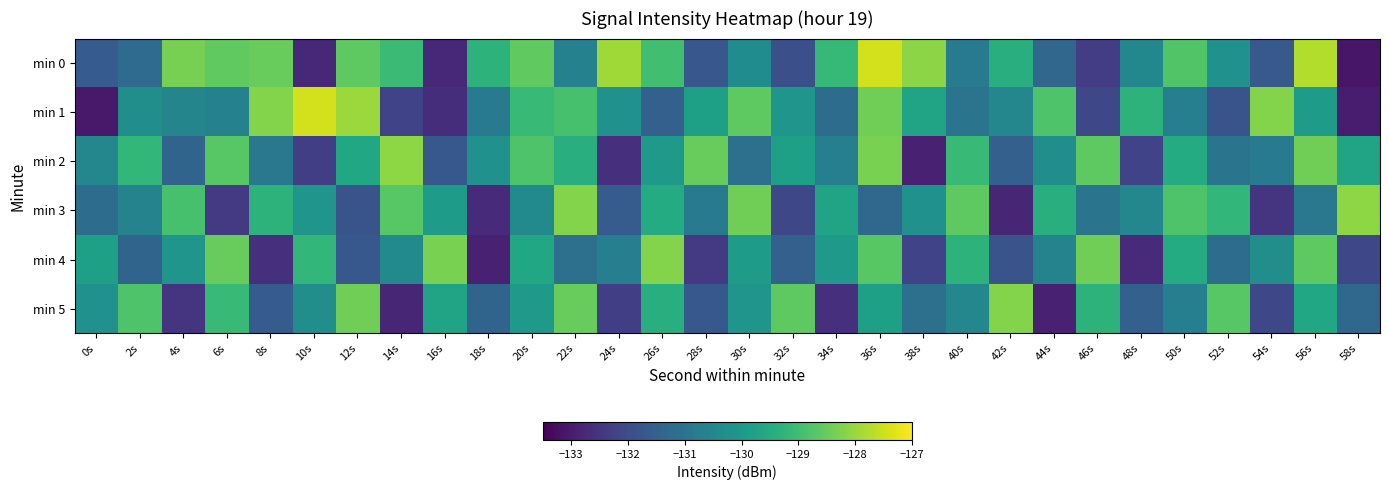

Reading right to left, extract all data points from this chart.

min 0: 58s=-133.1	56s=-127.8	54s=-131.7	52s=-130.2	50s=-128.8	48s=-130.5	46s=-132.3	44s=-131.4	42s=-129.4	40s=-130.9	38s=-128.1	36s=-127.4	34s=-129.1	32s=-131.9	30s=-130.3	28s=-131.7	26s=-129.0	24s=-127.9	22s=-130.6	20s=-128.6	18s=-129.3	16s=-132.8	14s=-129.1	12s=-128.6	10s=-132.7	8s=-128.5	6s=-128.6	4s=-128.3	2s=-131.2	0s=-131.6
min 1: 58s=-133.0	56s=-129.9	54s=-128.2	52s=-131.8	50s=-130.7	48s=-129.3	46s=-132.1	44s=-128.8	42s=-130.5	40s=-131.0	38s=-129.7	36s=-128.4	34s=-131.2	32s=-130.1	30s=-128.6	28s=-129.8	26s=-131.5	24s=-130.2	22s=-128.9	20s=-129.1	18s=-130.8	16s=-132.6	14s=-132.2	12s=-128.0	10s=-127.4	8s=-128.2	6s=-130.6	4s=-130.5	2s=-130.3	0s=-133.1
min 2: 58s=-129.7	56s=-128.4	54s=-130.8	52s=-131.0	50s=-129.5	48s=-132.2	46s=-128.6	44s=-130.3	42s=-131.5	40s=-129.1	38s=-132.9	36s=-128.3	34s=-130.7	32s=-129.8	30s=-131.1	28s=-128.5	26s=-130.0	24s=-132.6	22s=-129.4	20s=-128.8	18s=-130.2	16s=-131.7	14s=-128.1	12s=-129.6	10s=-132.3	8s=-130.9	6s=-128.7	4s=-131.4	2s=-129.2	0s=-130.5
min 3: 58s=-128.1	56s=-130.9	54s=-132.5	52s=-129.2	50s=-128.8	48s=-130.5	46s=-131.0	44s=-129.4	42s=-132.8	40s=-128.6	38s=-130.2	36s=-131.3	34s=-129.7	32s=-132.1	30s=-128.4	28s=-130.8	26s=-129.5	24s=-131.6	22s=-128.2	20s=-130.4	18s=-132.7	16s=-129.9	14s=-128.7	12s=-131.8	10s=-130.1	8s=-129.3	6s=-132.4	4s=-128.9	2s=-130.6	0s=-131.2
min 4: 58s=-132.1	56s=-128.6	54s=-130.3	52s=-131.2	50s=-129.5	48s=-132.7	46s=-128.4	44s=-130.6	42s=-131.8	40s=-129.3	38s=-132.2	36s=-128.7	34s=-130.0	32s=-131.5	30s=-129.9	28s=-132.4	26s=-128.2	24s=-130.7	22s=-131.1	20s=-129.6	18s=-132.9	16s=-128.3	14s=-130.4	12s=-131.7	10s=-129.2	8s=-132.6	6s=-128.5	4s=-130.1	2s=-131.4	0s=-129.8
min 5: 58s=-131.3	56s=-129.6	54s=-132.1	52s=-128.7	50s=-130.7	48s=-131.5	46s=-129.3	44s=-132.9	42s=-128.2	40s=-130.5	38s=-131.1	36s=-129.8	34s=-132.6	32s=-128.6	30s=-130.1	28s=-131.7	26s=-129.4	24s=-132.3	22s=-128.5	20s=-130.0	18s=-131.4	16s=-129.7	14s=-132.8	12s=-128.4	10s=-130.3	8s=-131.6	6s=-129.1	4s=-132.5	2s=-128.8	0s=-130.2